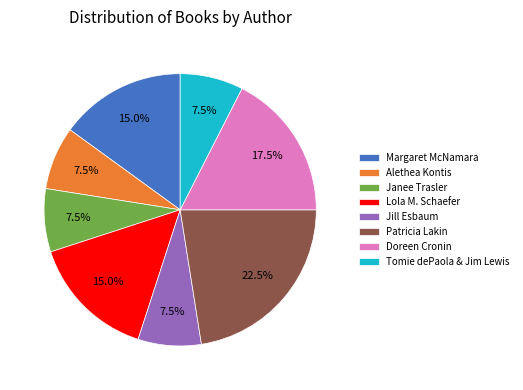

Is Tomie dePaola & Jim Lewis the majority of the pie?

No